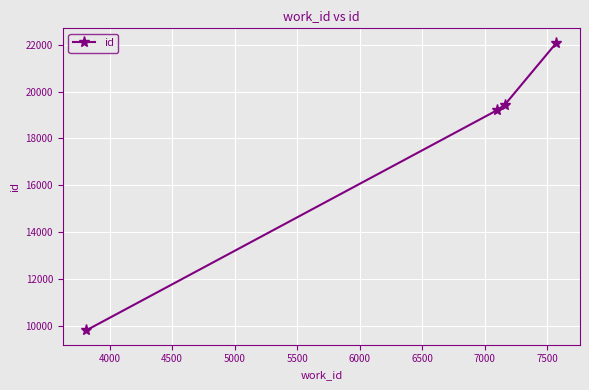

What is the minimum value shown in the chart?

9818